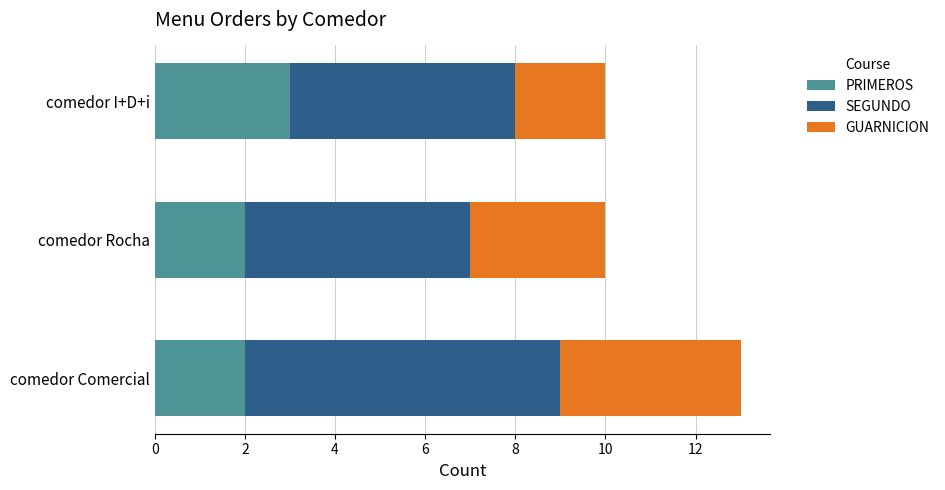

How many categories are shown in the chart?

3